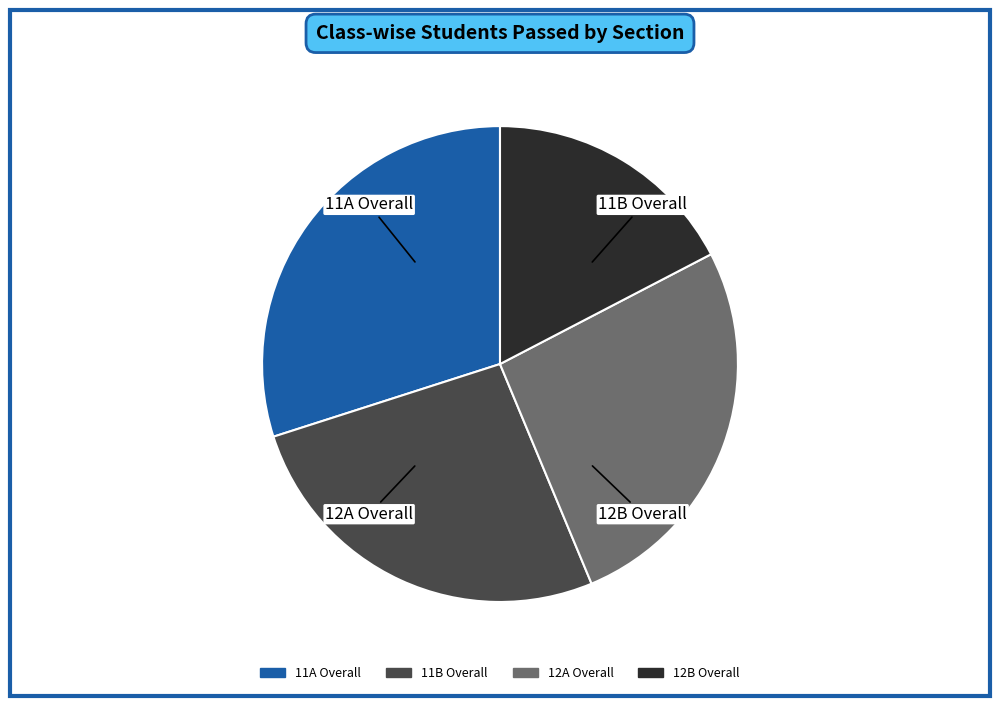

Does any single category account for the majority?

No